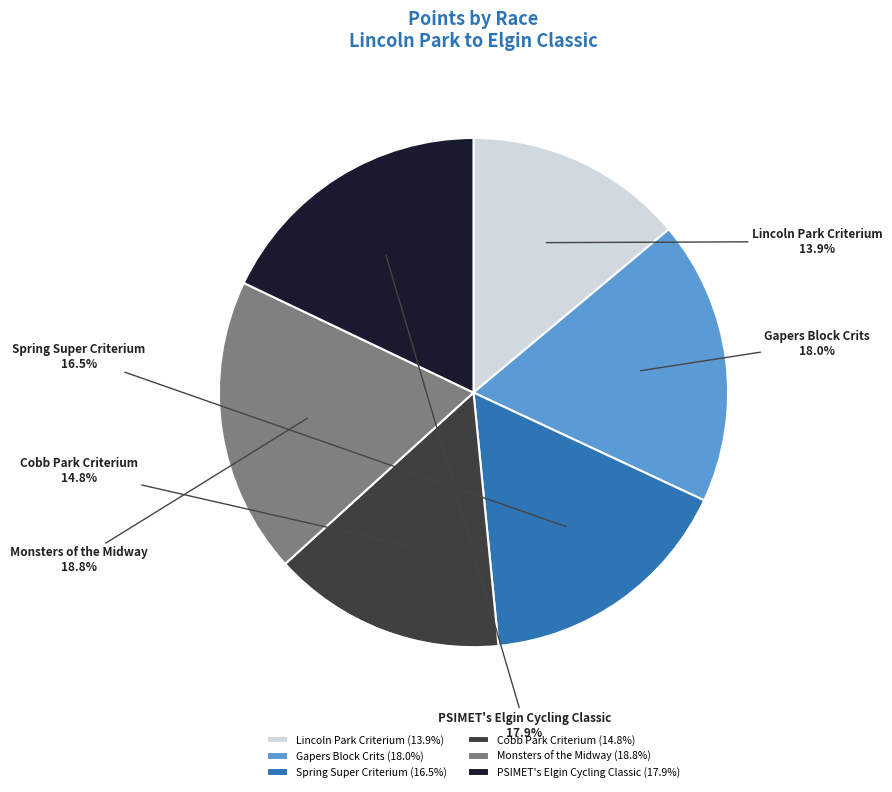

Combined, do Monsters of the Midway and PSIMET's Elgin Cycling Classic account for over 50%?

No